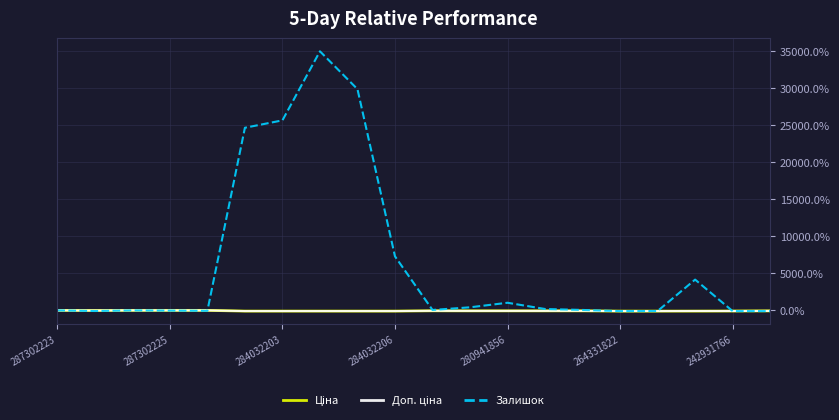

Does the chart display data point markers on the line(s)?

No